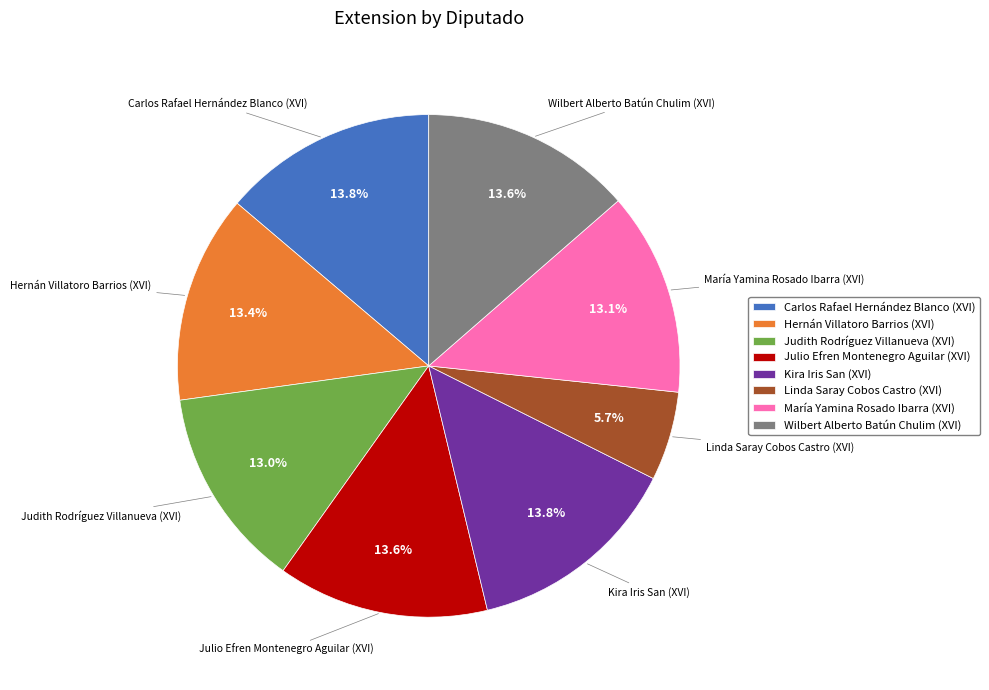

Is it true that Hernán Villatoro Barrios (XVI) is 25% of the pie?

False